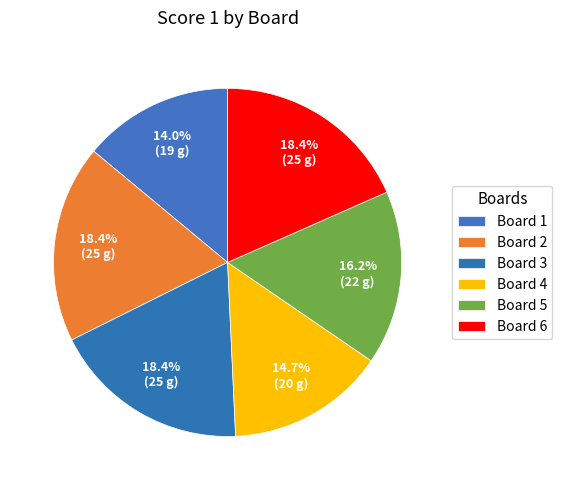

How many slices are in this pie chart?

6